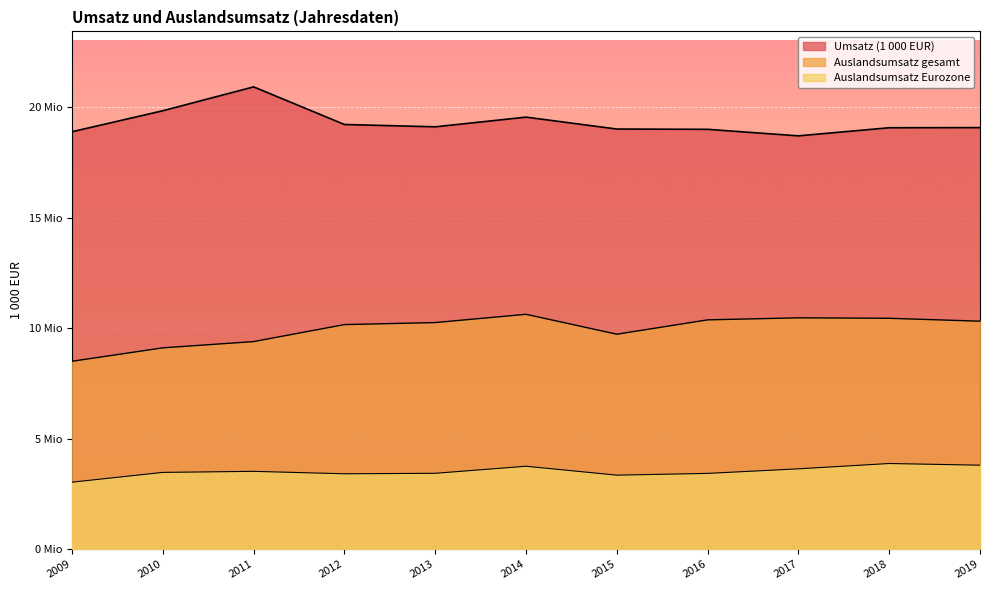

What is the value of the Umsatz (1 000 EUR) point at the 10th from the left?

19082272